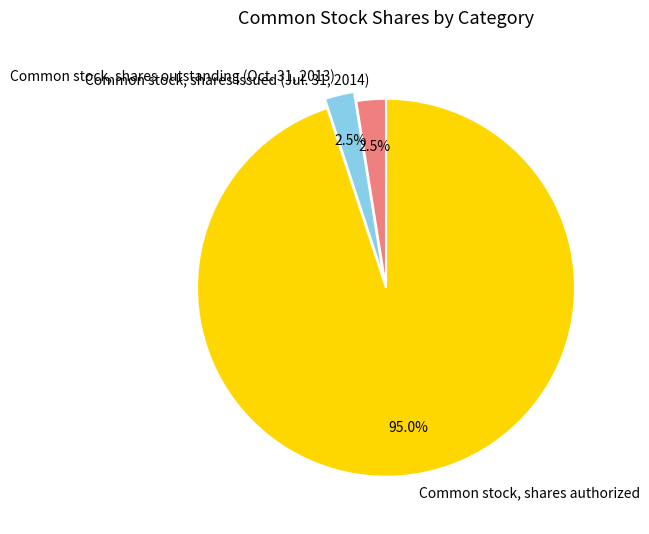

What percentage is the Common stock, shares authorized slice, to the nearest percent?

95%